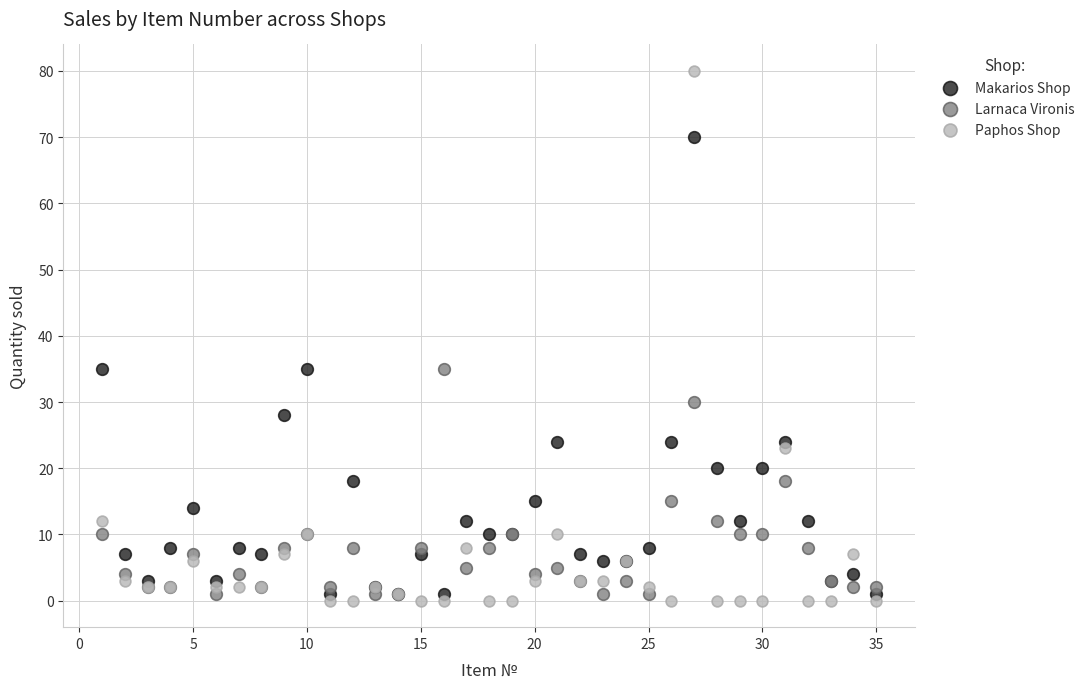

Which series contains the lowest Y value?

Paphos Shop